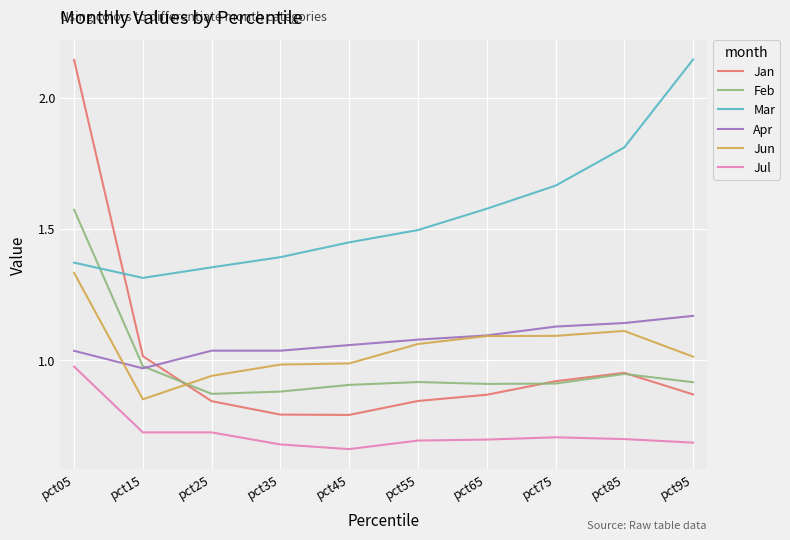

What is the total value across all series at pct45?

5.9